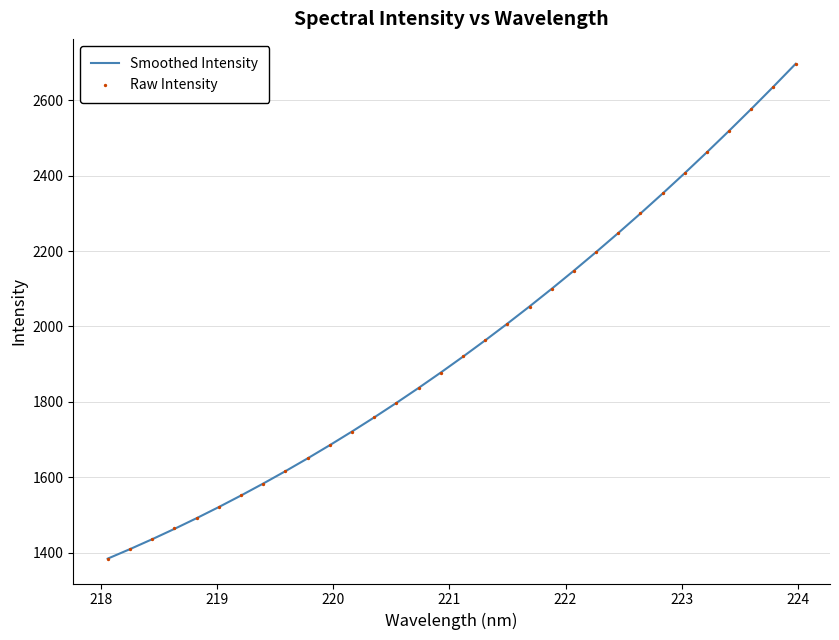

Which series contains the highest Y value?

Raw Intensity